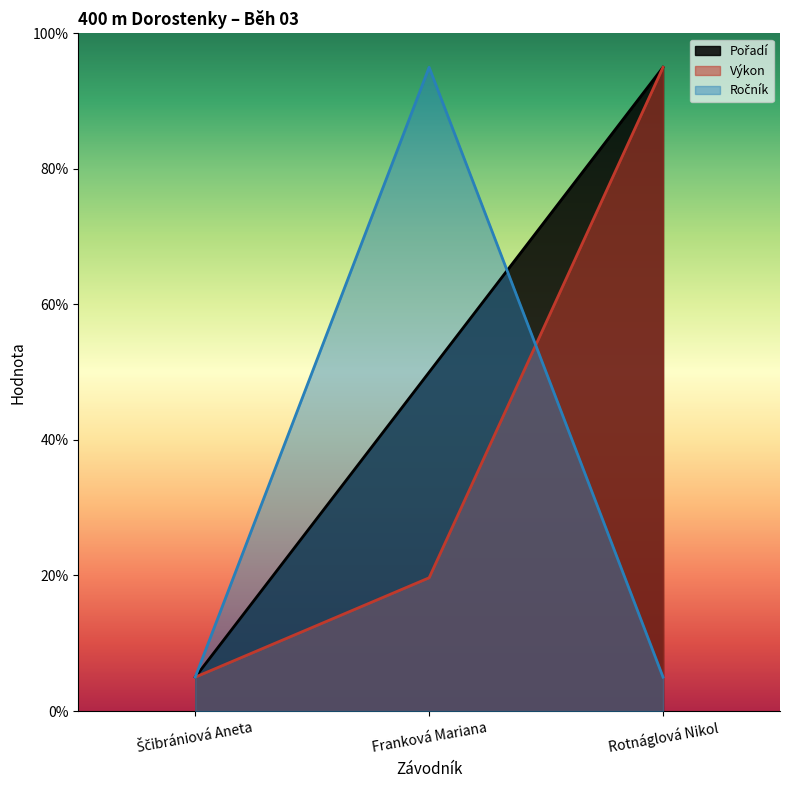

List the series in order of their peak value, highest first.

Pořadí, Výkon, Ročník